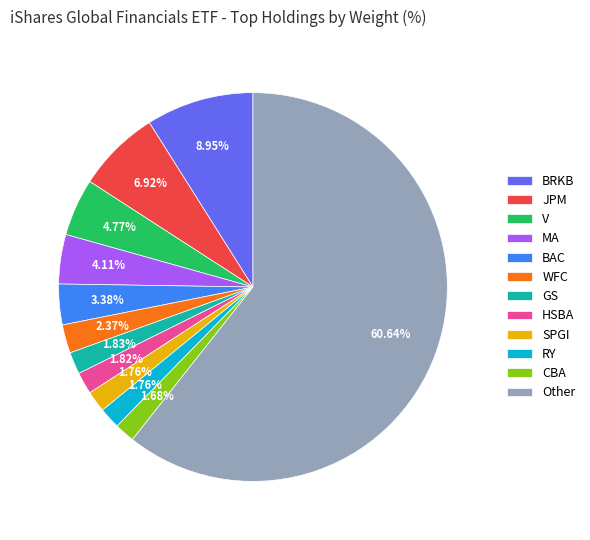

Is there a majority slice in this chart?

Yes